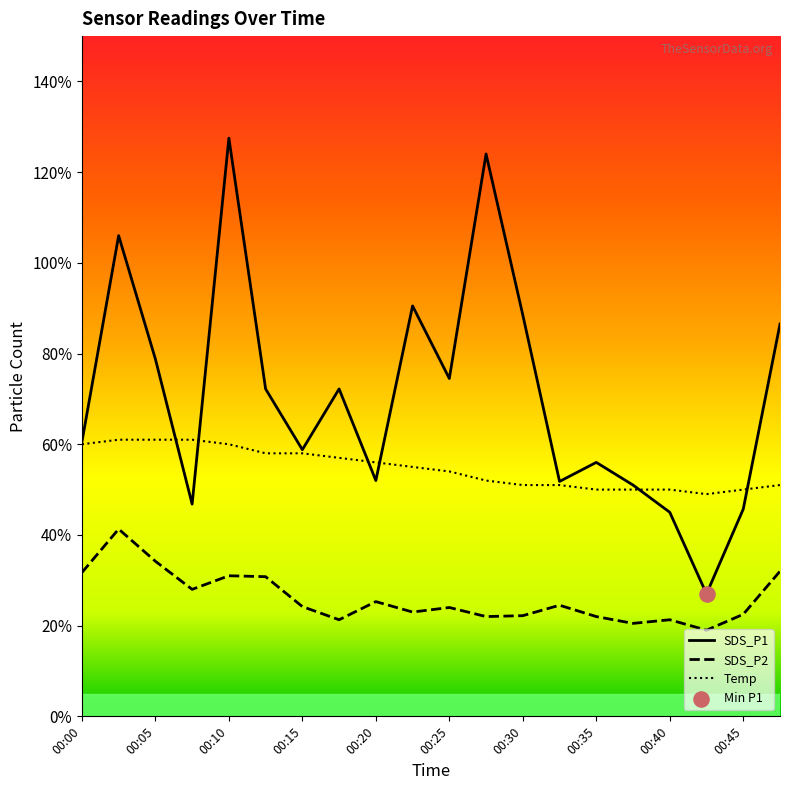

What are all the series names shown in the legend?

SDS_P1, SDS_P2, Temp